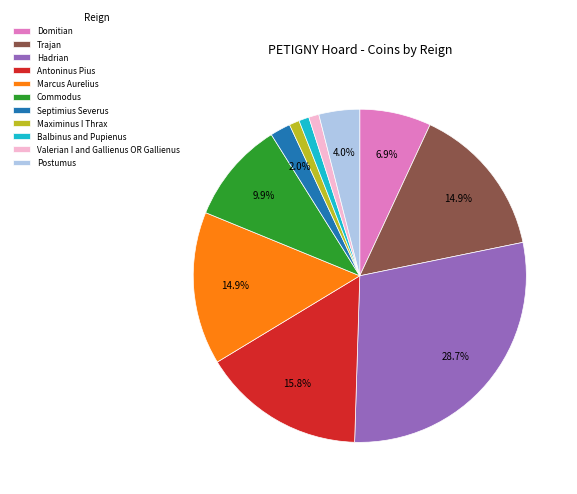

Is there any slice that represents more than half of the pie?

No